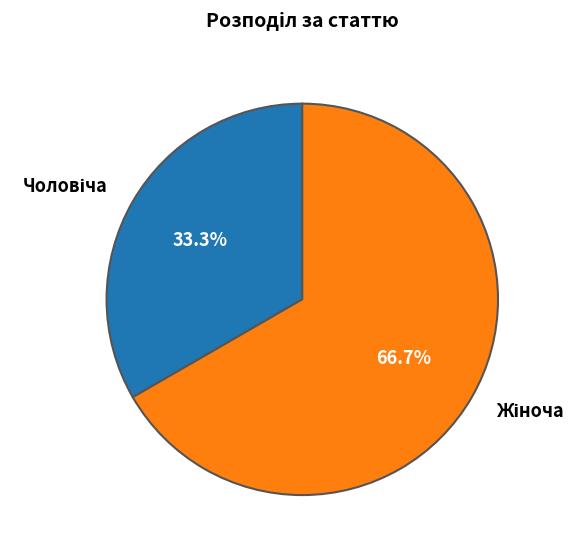

Is there a majority slice in this chart?

Yes